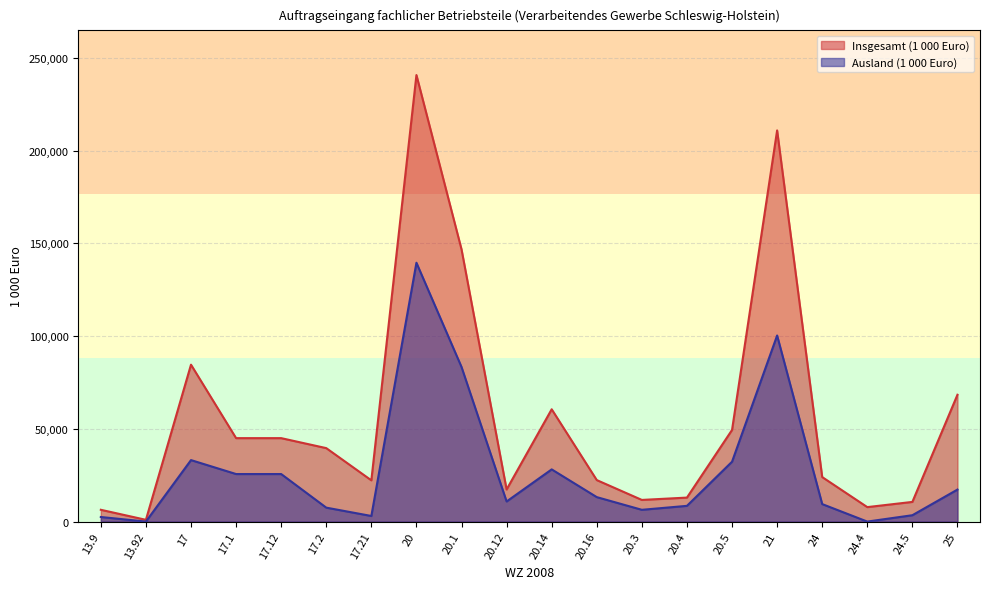

What is the difference between the Ausland (1 000 Euro) values at 25 and 21?

83087.7